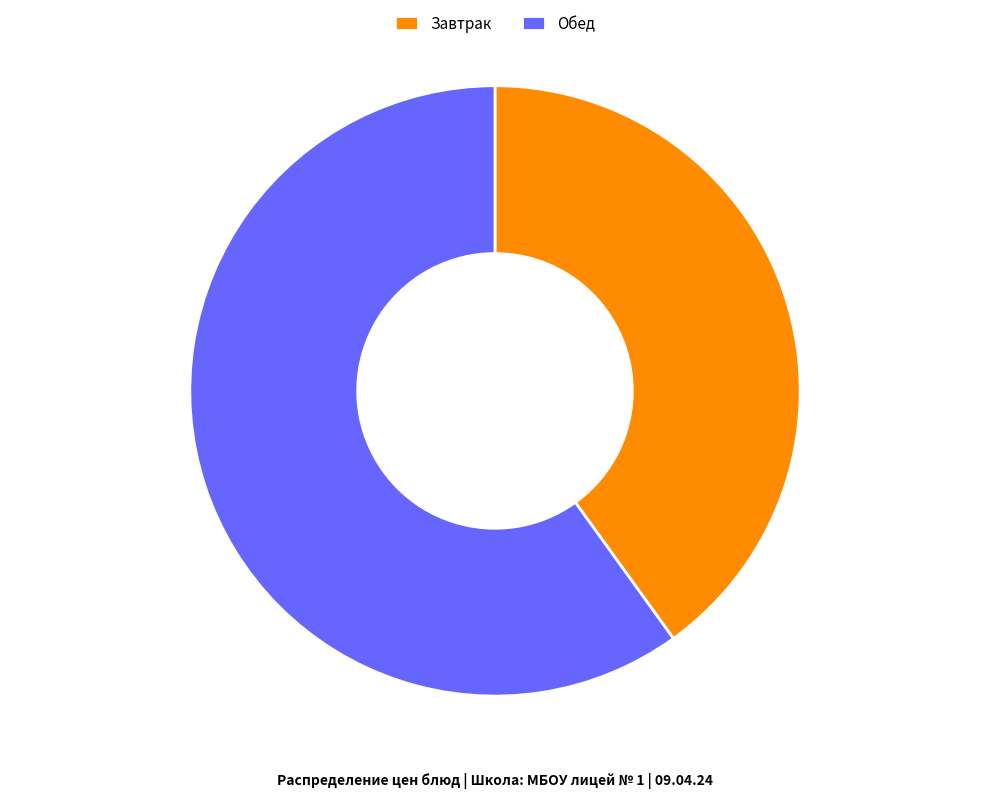

Is there any slice that represents more than half of the pie?

Yes